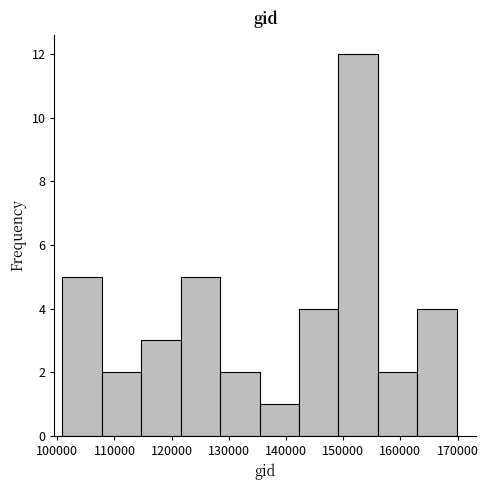

How tall is the bar that spans 142000 to 149000 on the x-axis? Neither the bar edges nor the heights are printed on the chart, so give them approximately, as read against the axes.

4